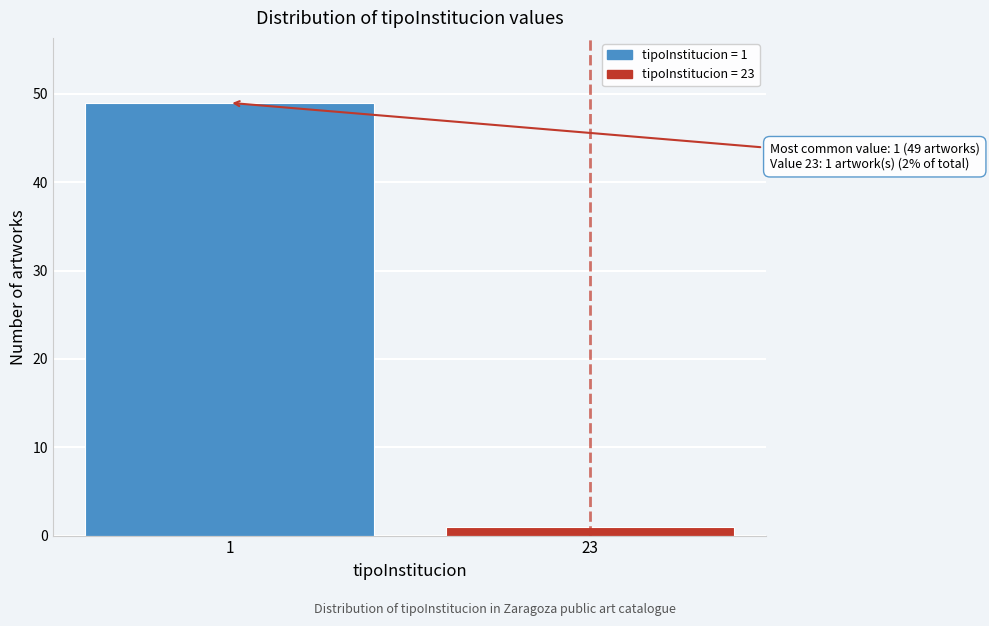

Reading left to right, extract all data points from this chart.

1=49	23=1